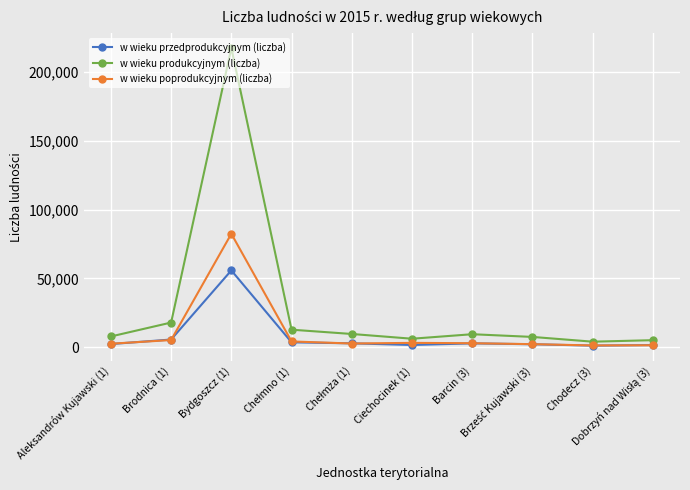

Which series has the largest total across all categories?

w wieku produkcyjnym (liczba)